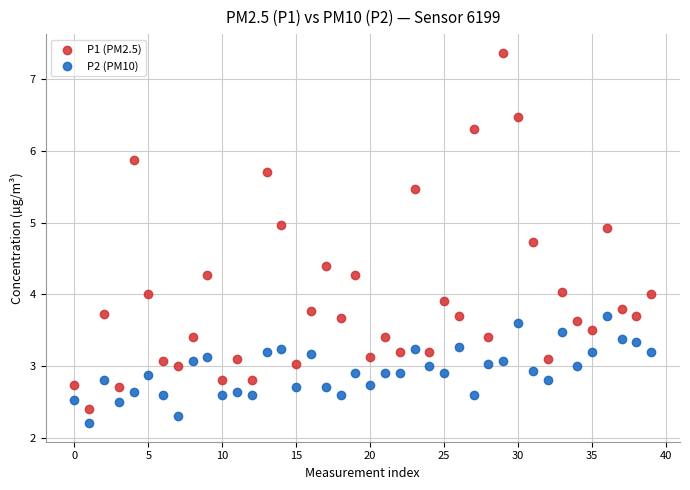

In the P2 (PM10) series, what Y value is closest to 2?

2.2